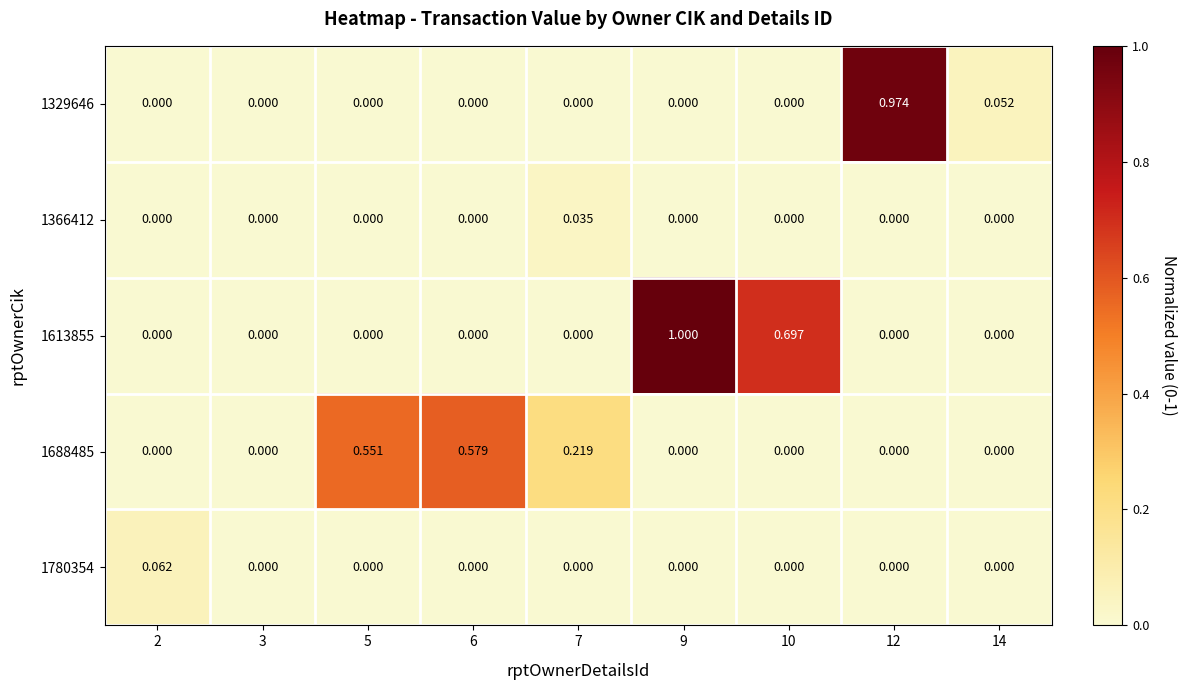

How many values in 1366412 are above zero?

1